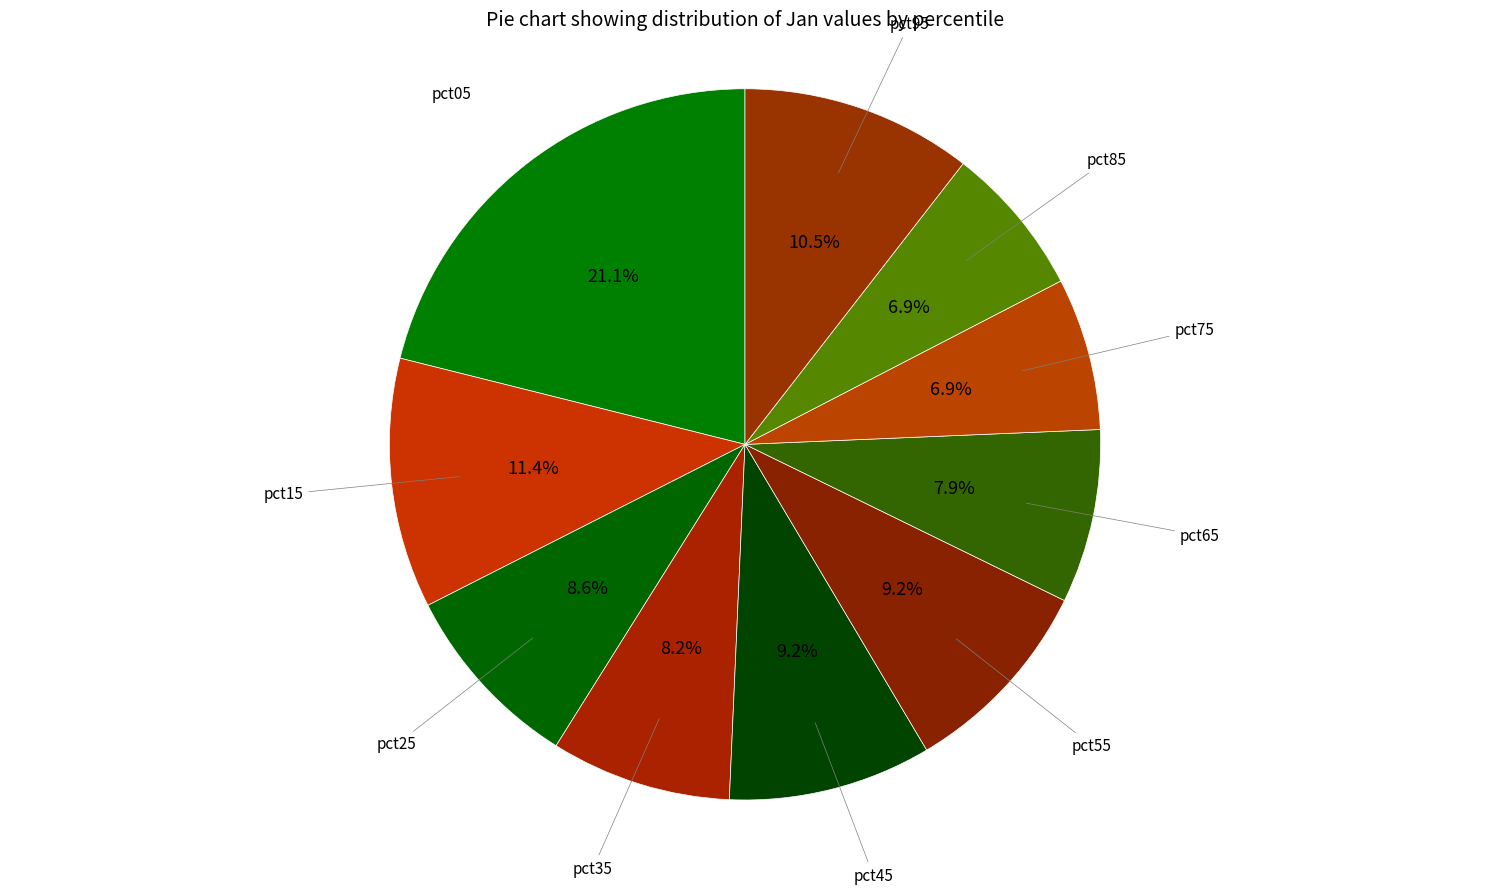

Which category has the biggest portion of the pie?

pct05